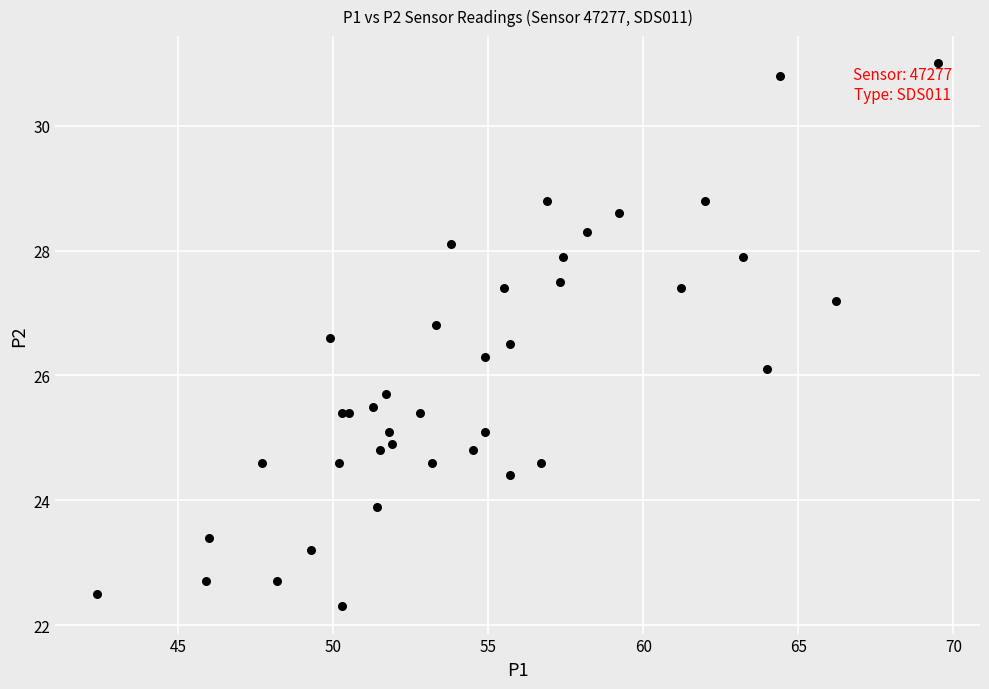

What Y value in the scatter plot is closest to 26?

26.1